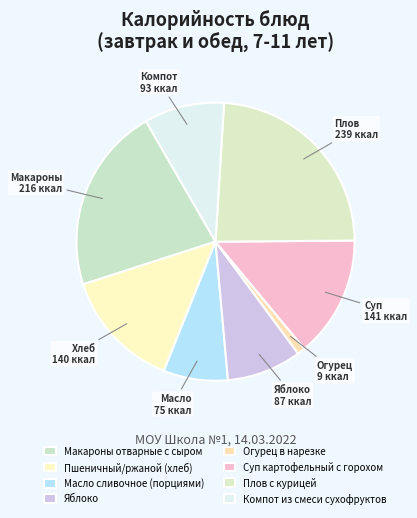

Do Масло сливочное (порциями) and Яблоко together represent more than half of the pie?

No